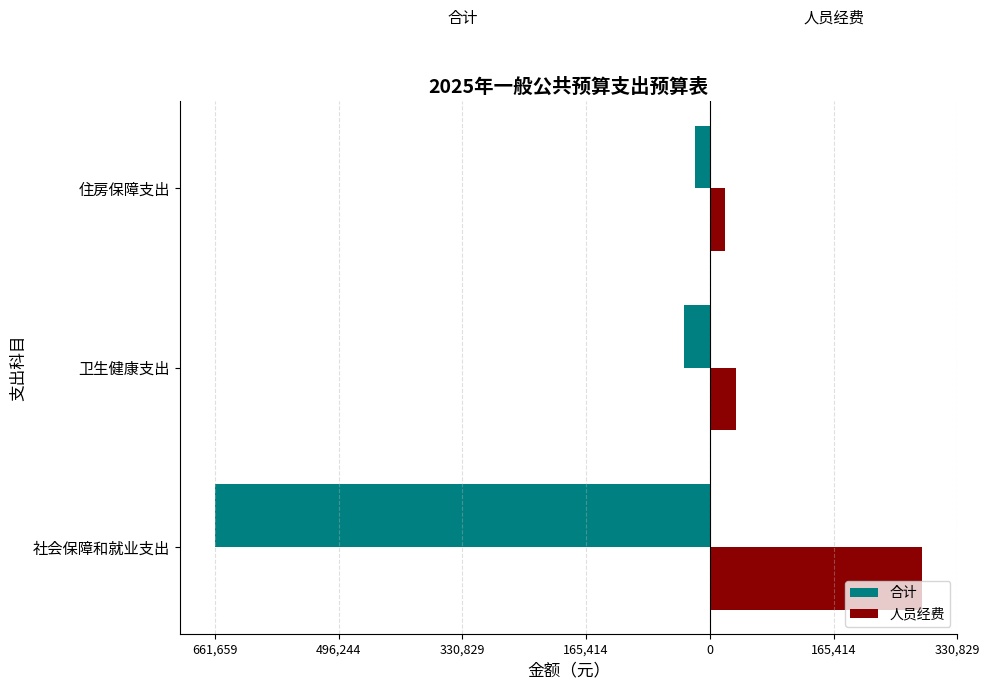

What is the sum of all 人员经费 values?

337850.8